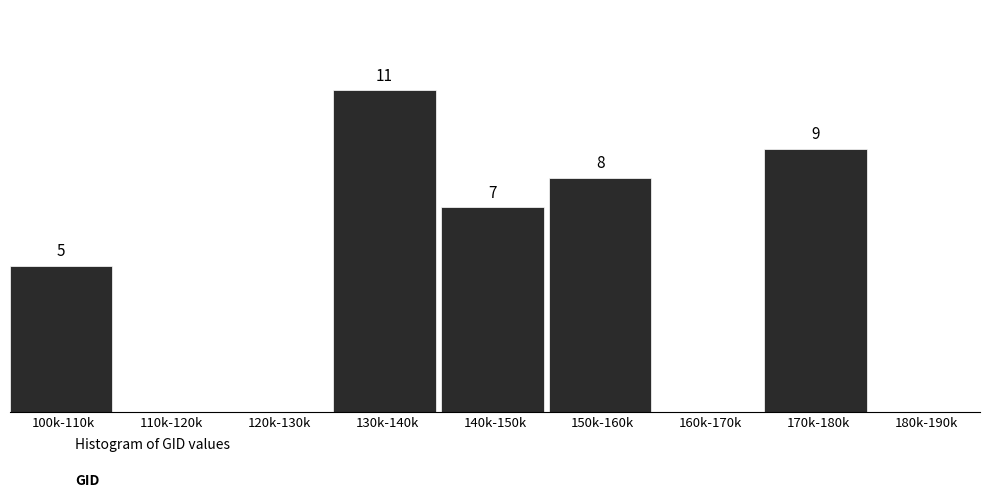

At which category does the chart reach its peak across all series?

130k-140k